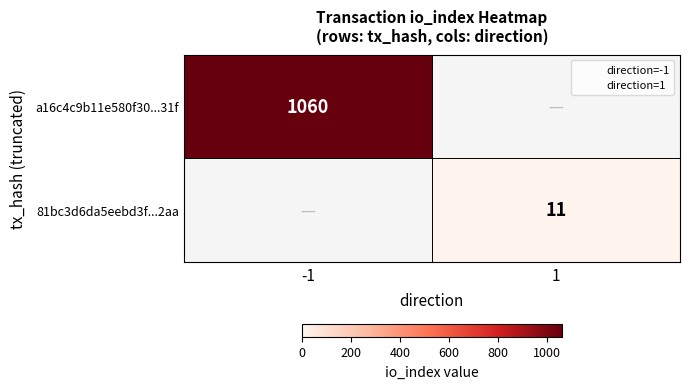

Where is a16c4c9b11e580f30...31f nearest to the value 1060?

-1